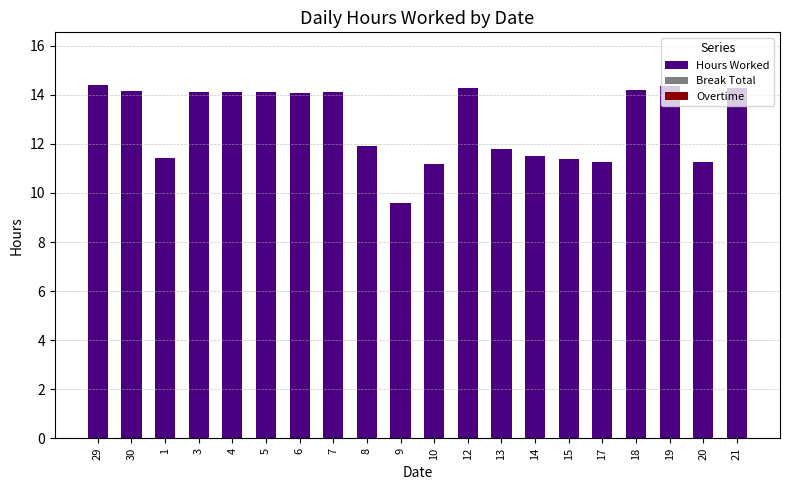

Which has a higher value, 15 or 29?

29